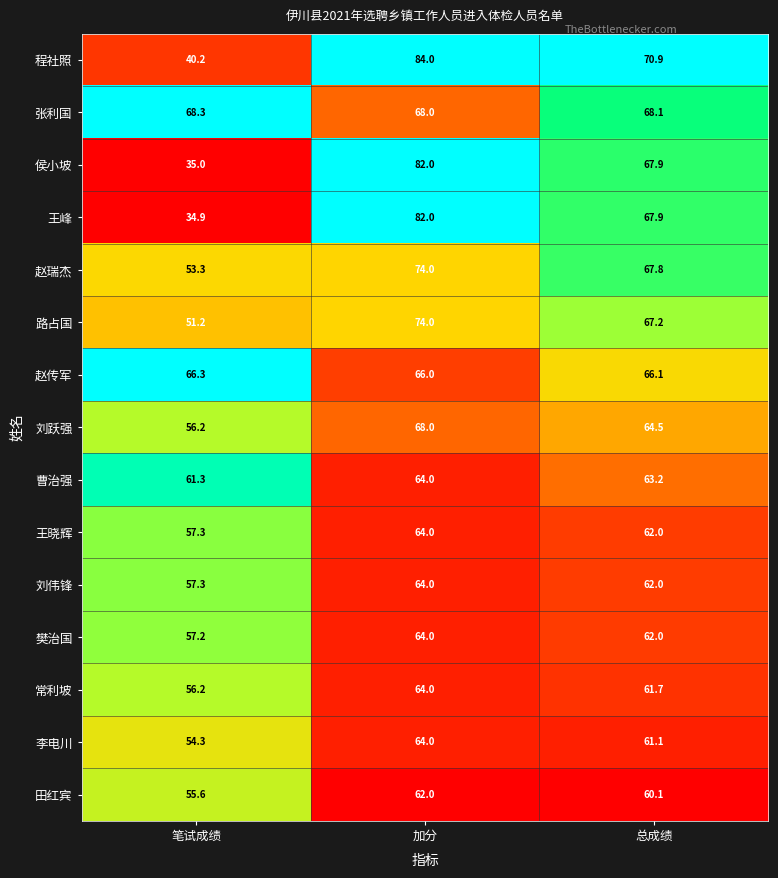

Between 笔试成绩 and 加分, which series saw the biggest shift?

王峰